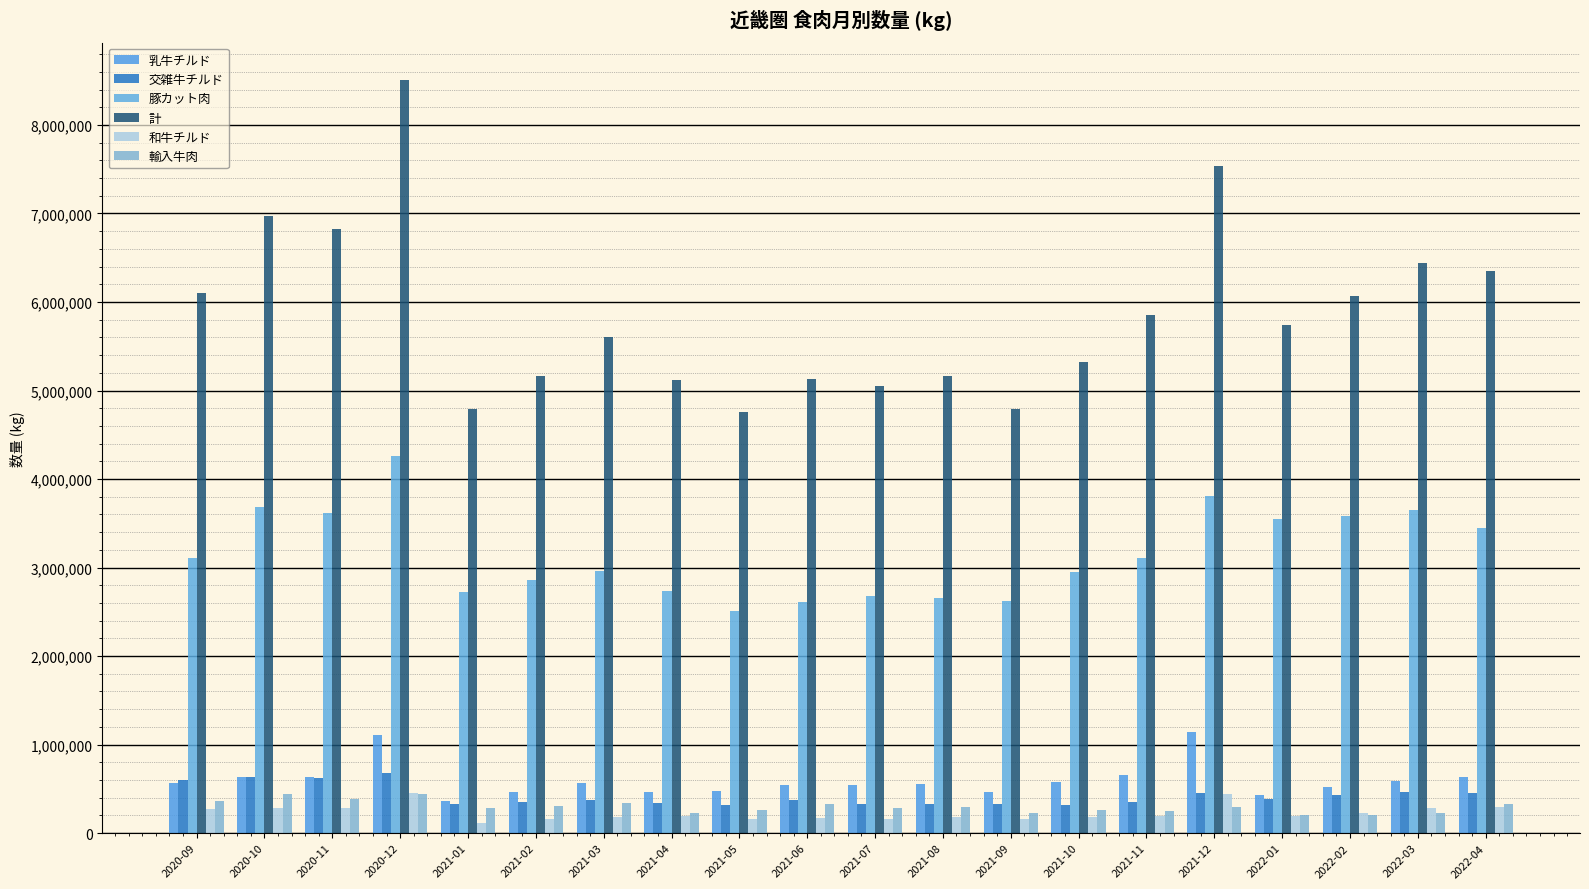

What is the smallest value displayed?

109250